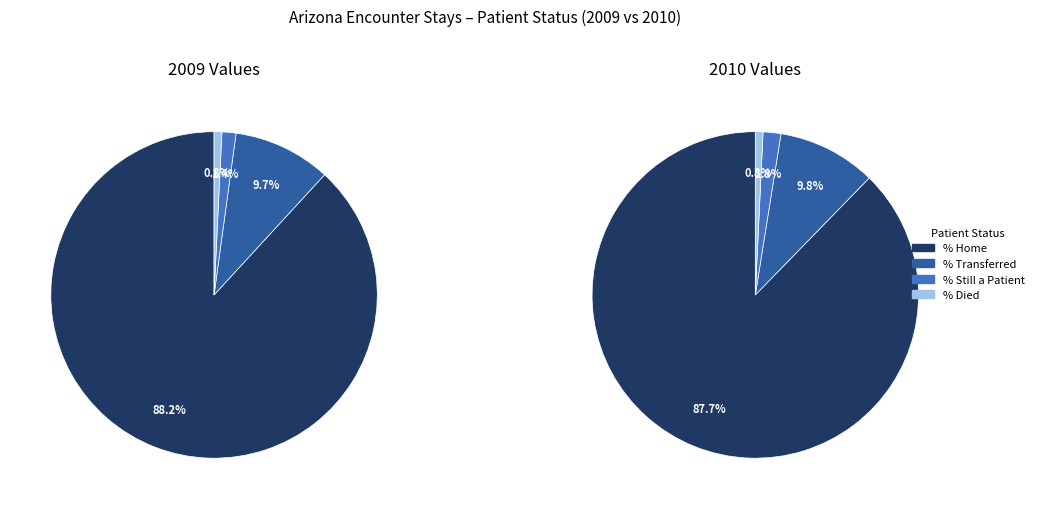

Count the number of slices in the pie.

4